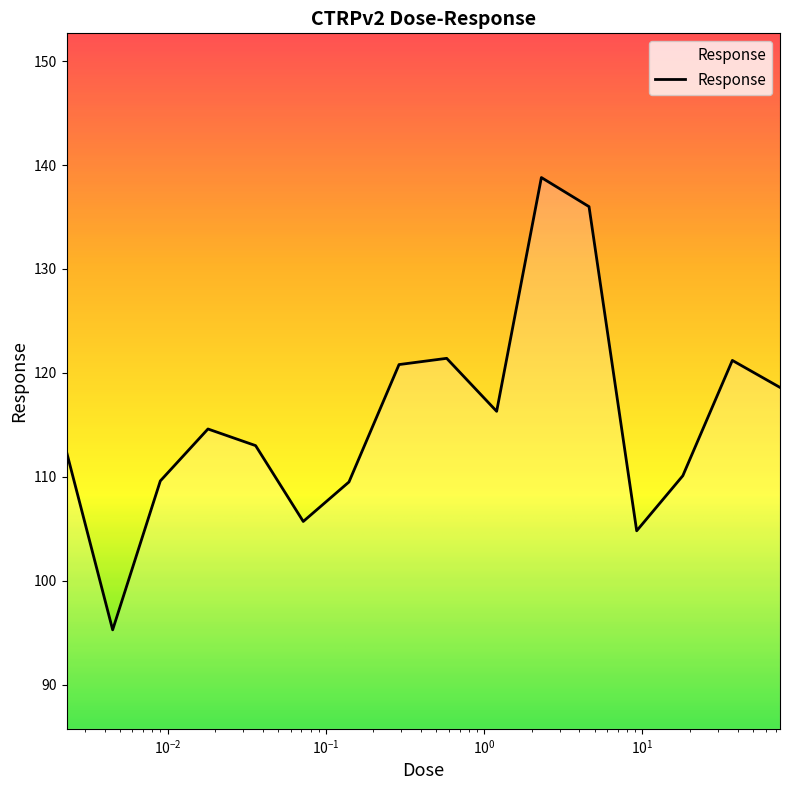

What is the difference between the maximum and minimum values?

43.5